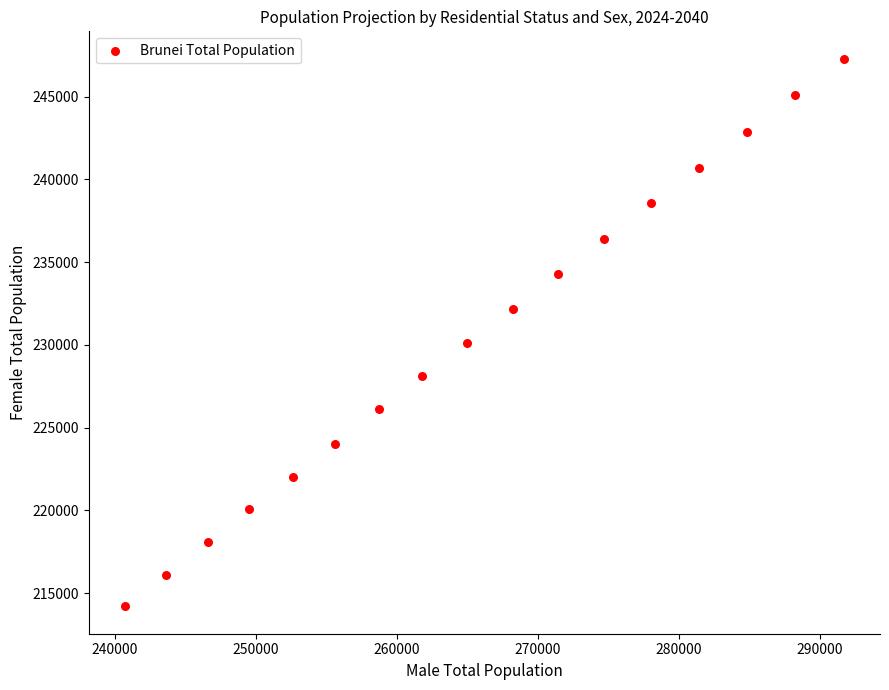

What Y value in the scatter plot is closest to 230750?

230100